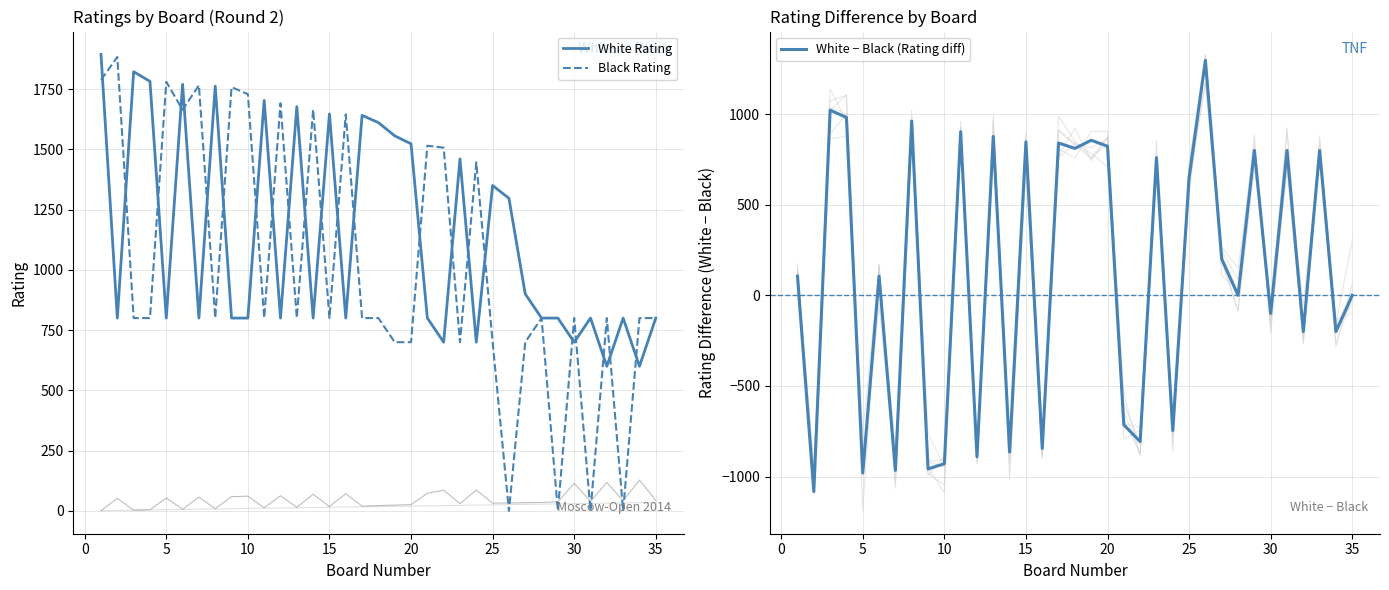

Which series ends up on top after the final intersection of White − Black (Rating diff) and Black Rating?

Black Rating